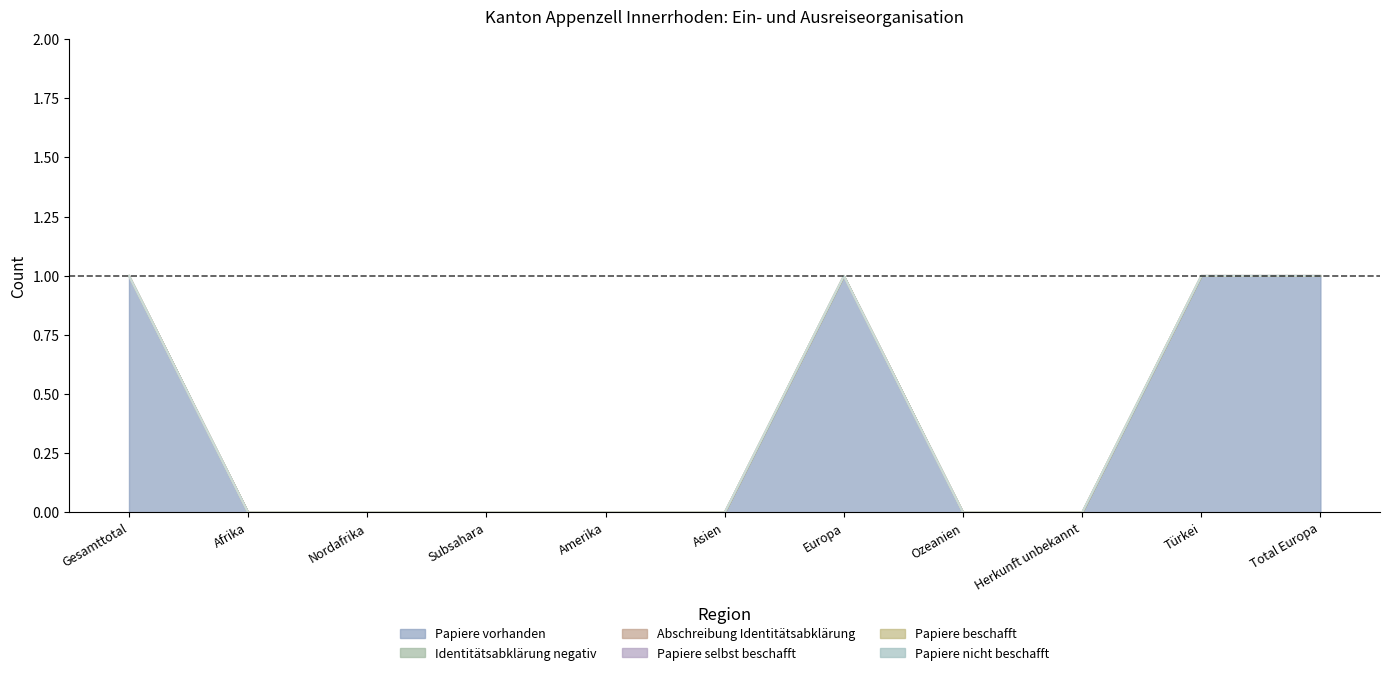

What position from the right is Türkei?

2